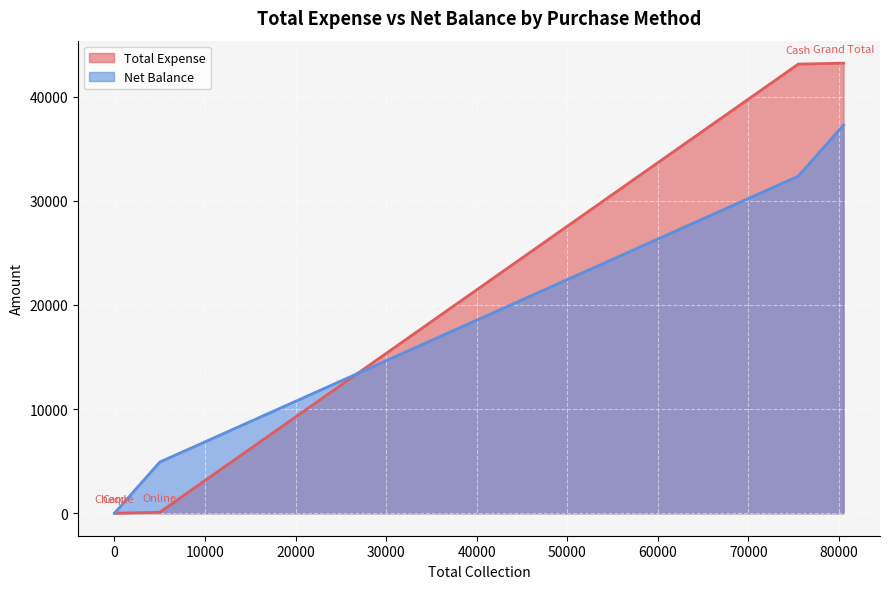

How many values in the Net Balance series are below 4910?

2